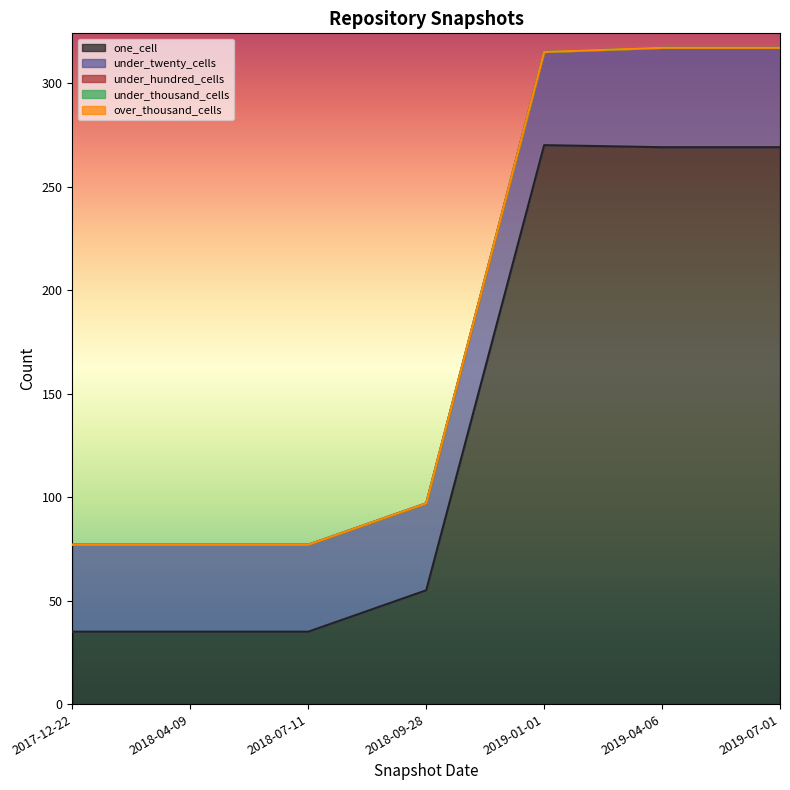

At which category is the sum across all series the highest?

2019-07-01